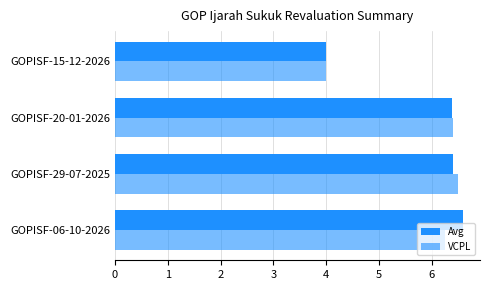

How many categories are shown in the chart?

4